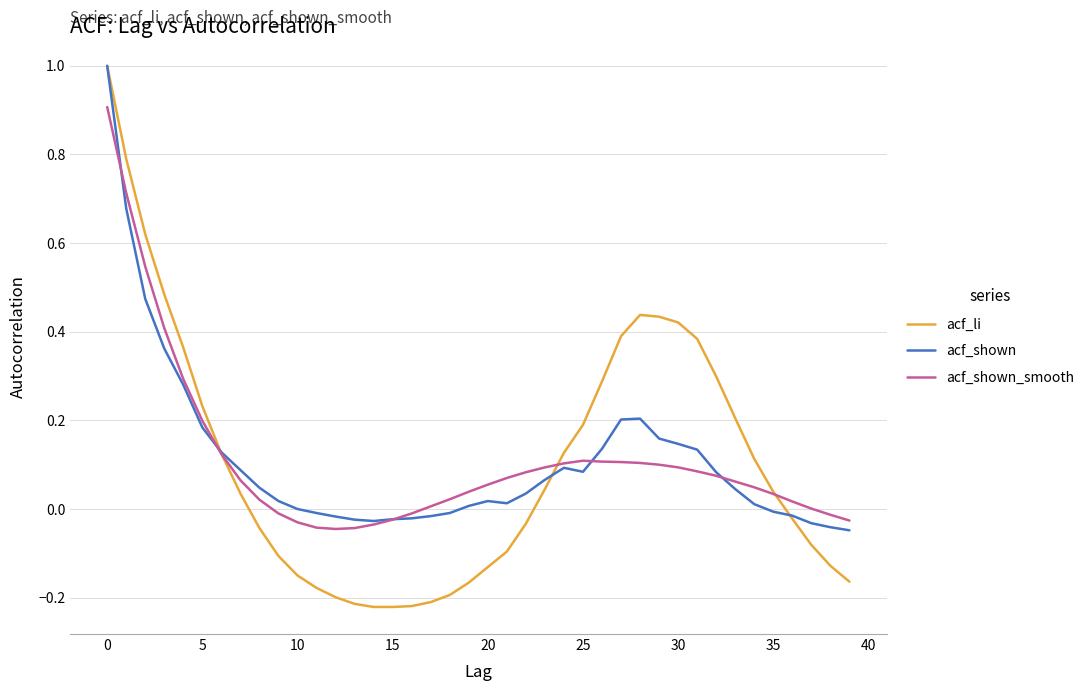

What are all the series names shown in the legend?

acf_li, acf_shown, acf_shown_smooth